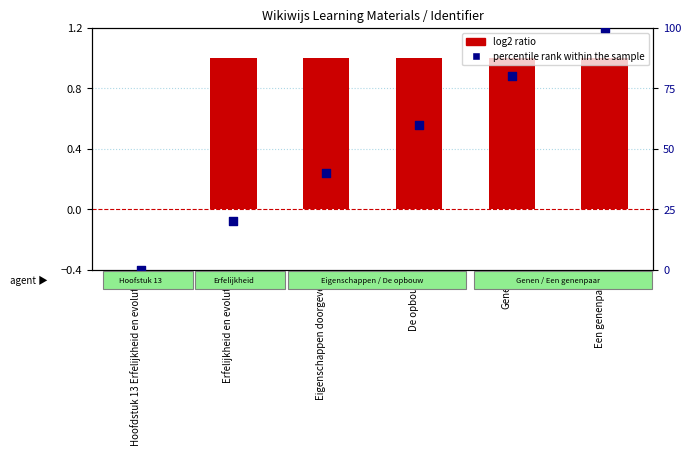

What is the total value across all series at Eigenschappen doorgeven?

41.0